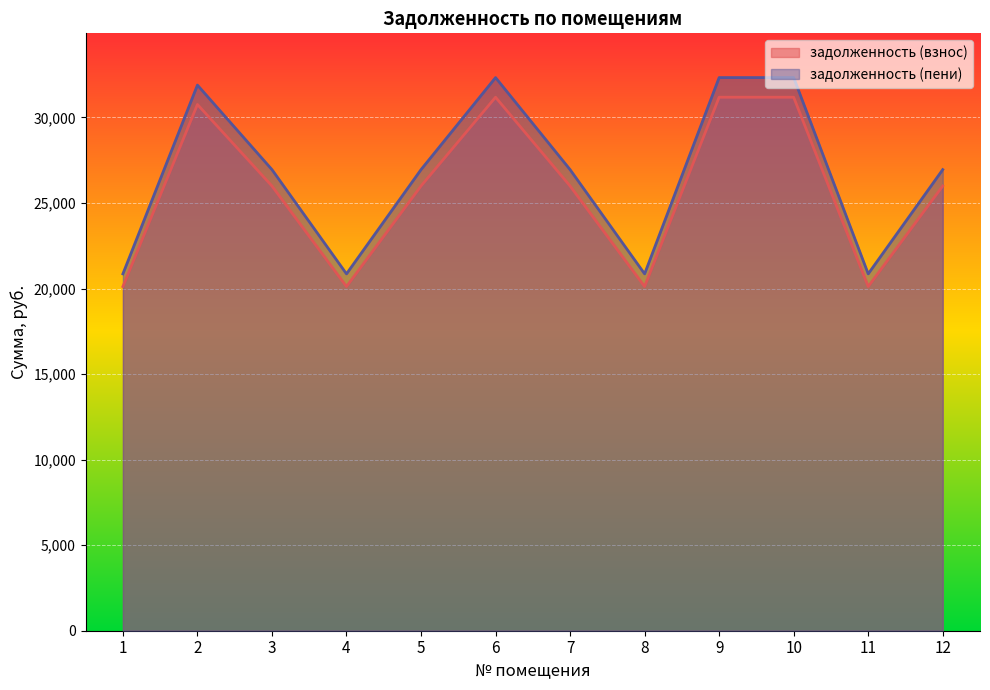

Read the задолженность (взнос) value at 2.

30757.0